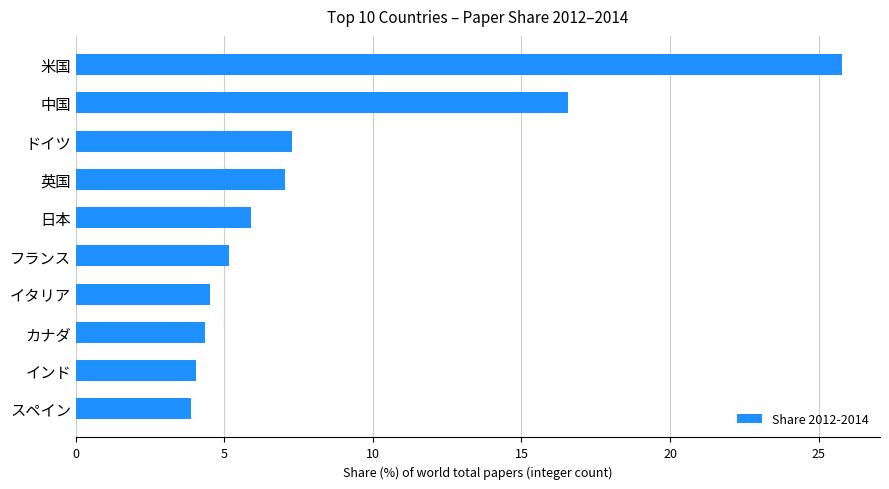

Which has a higher value, イタリア or スペイン?

イタリア